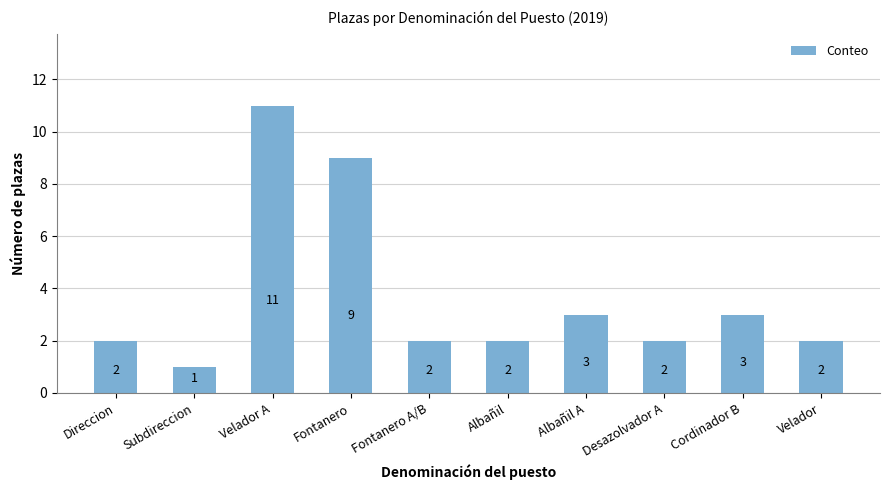

Does the chart contain any negative values?

No